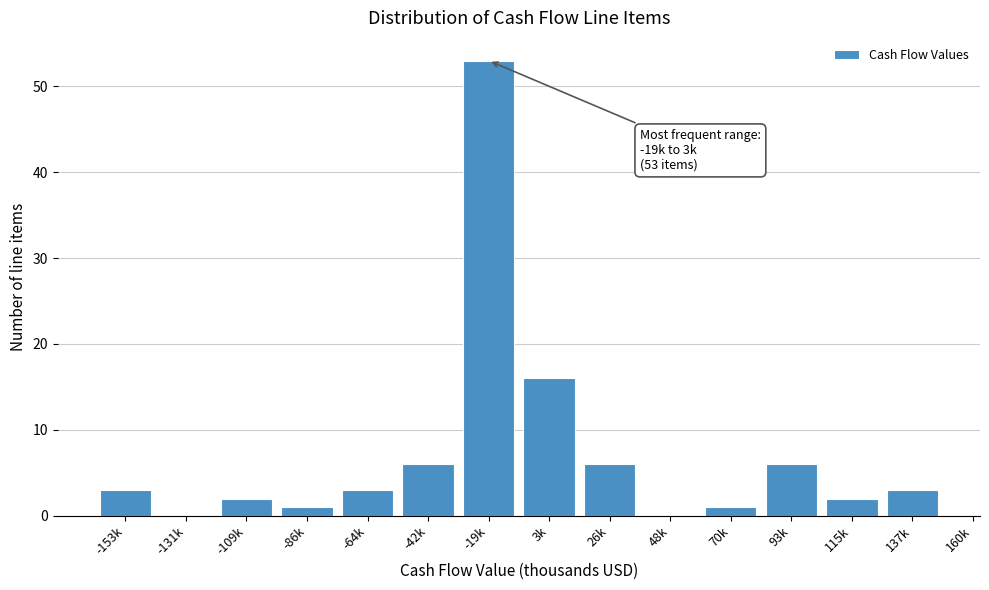

Reading right to left, what are all the values shown in this chart?

137k=3	115k=2	93k=6	70k=1	48k=0	26k=6	3k=16	-19k=53	-42k=6	-64k=3	-86k=1	-109k=2	-131k=0	-153k=3